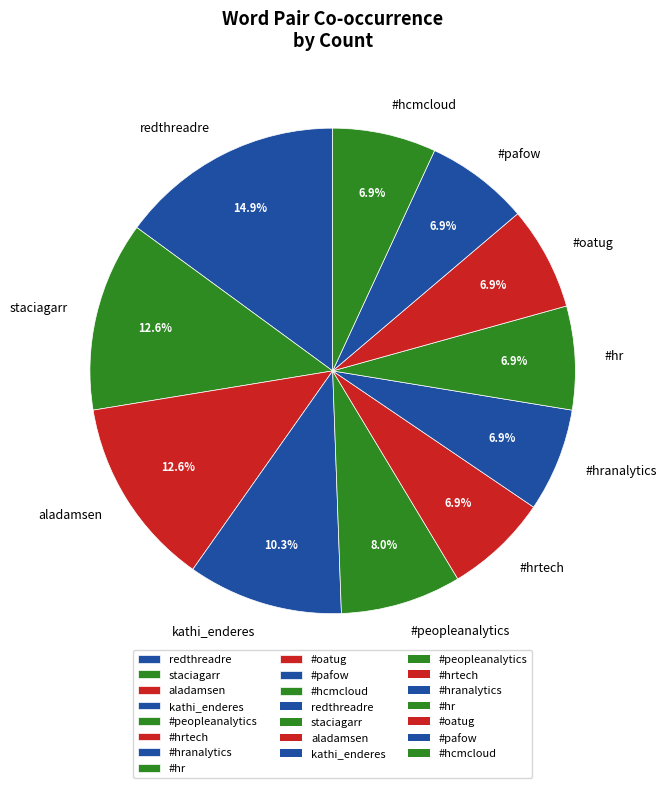

Does #pafow account for over 50% of the chart?

No